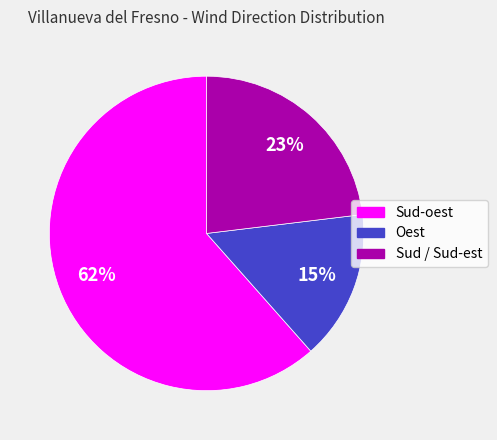

Which slice is the largest?

Sud-oest